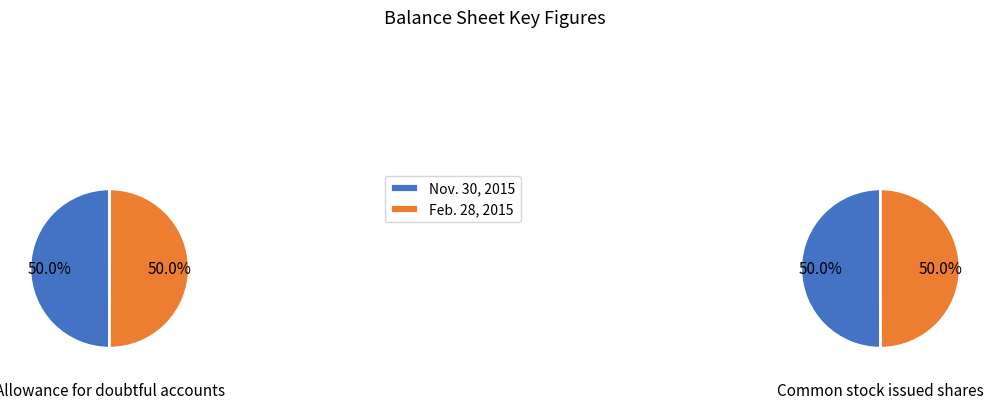

Rank the categories by Common stock issued shares value from lowest to highest.

Feb. 28, 2015, Nov. 30, 2015